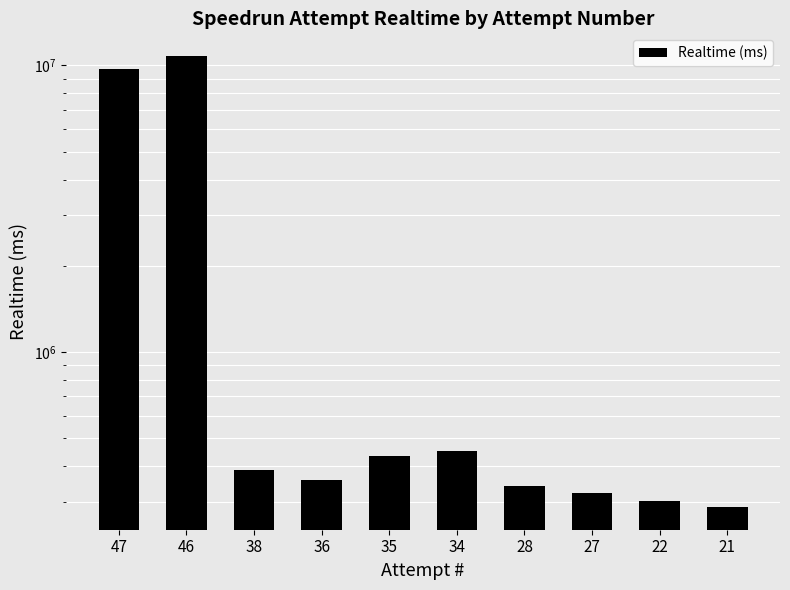

What is the sum of the values at 28 and 35?

777036